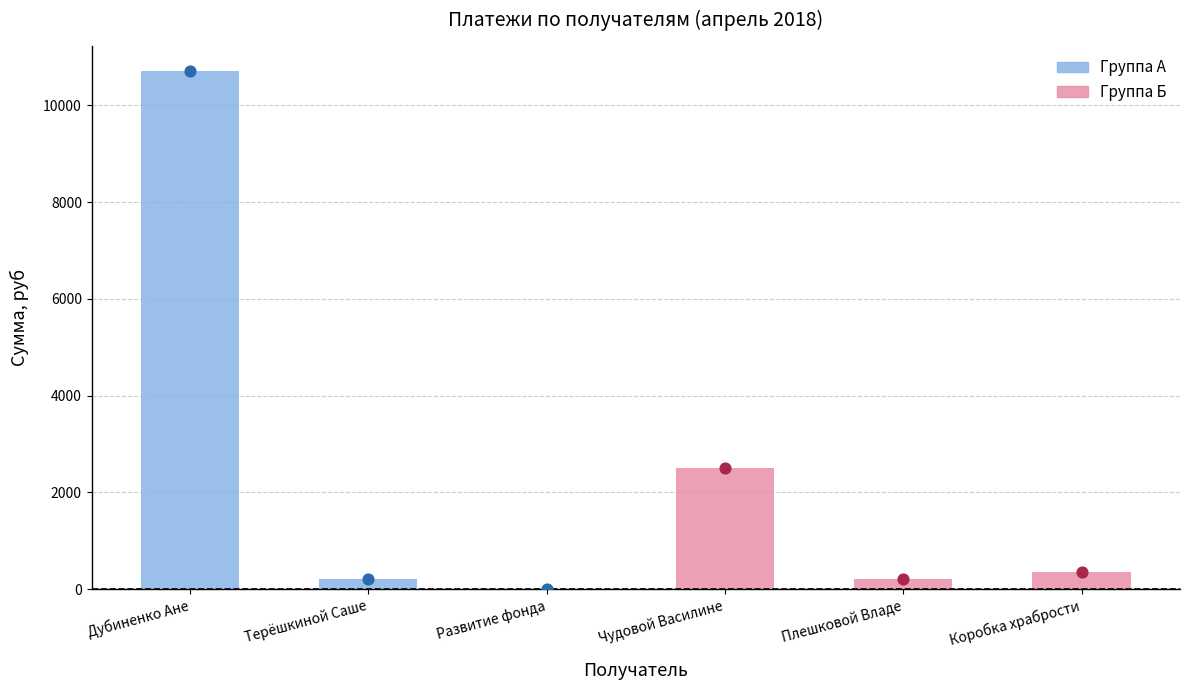

Which series has the largest Y range (max minus min)?

Группа А